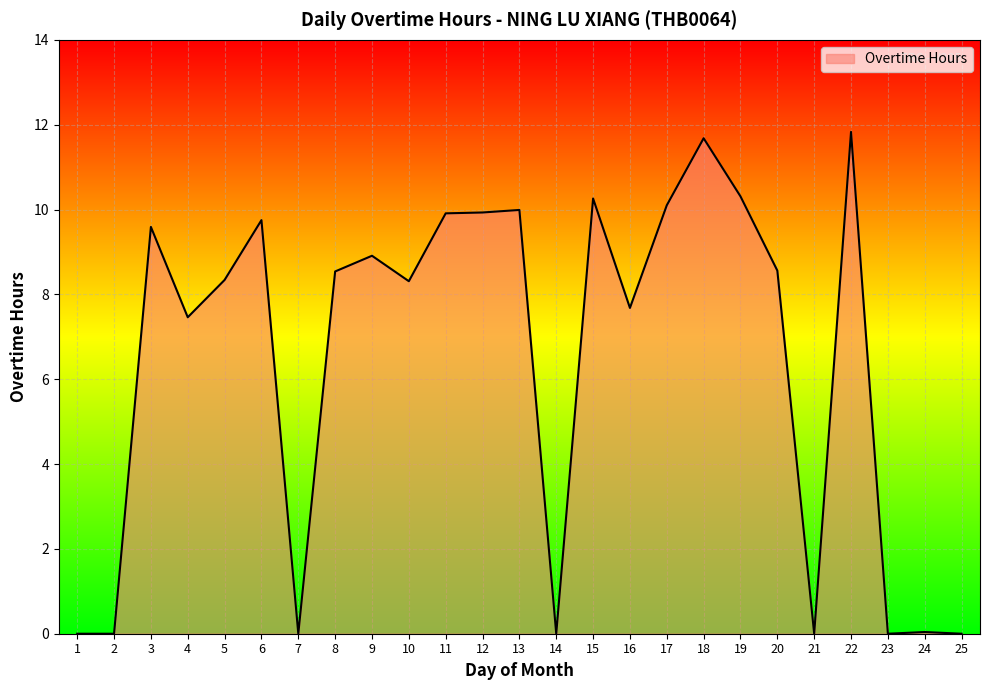

The chart shows a value of 9.6 at 3. True or false?

True